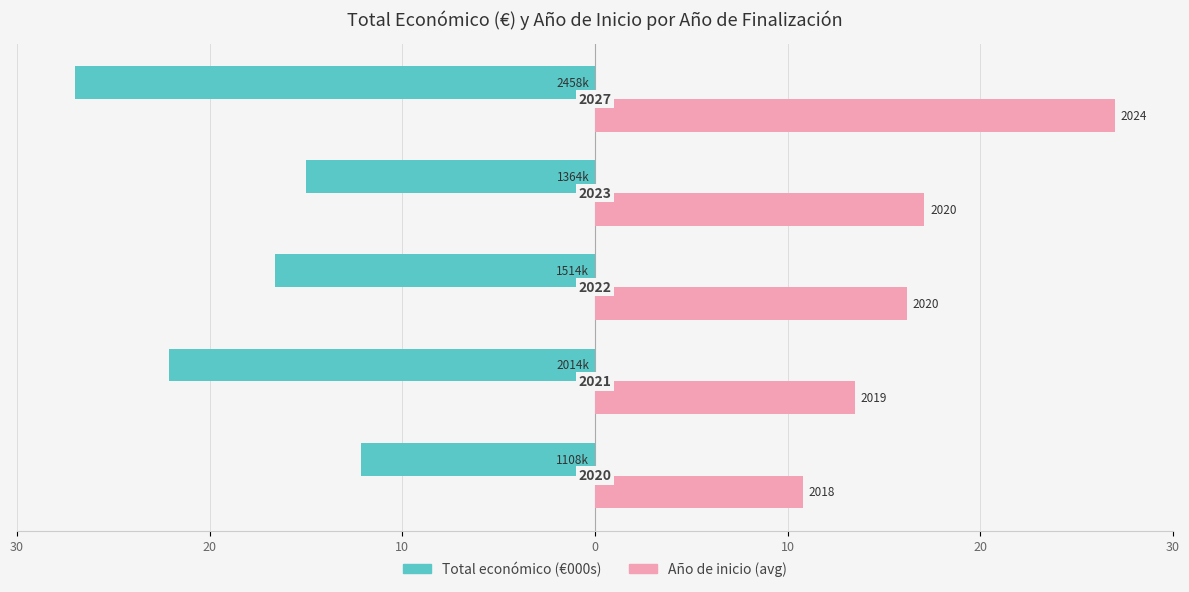

Reading right to left, list all the values displayed in this chart.

Total económico: 10=-27.0	0=-15.0	10=-16.6	20=-22.1	30=-12.2
Año de inicio (norm.): 10=27.0	0=17.1	10=16.2	20=13.5	30=10.8